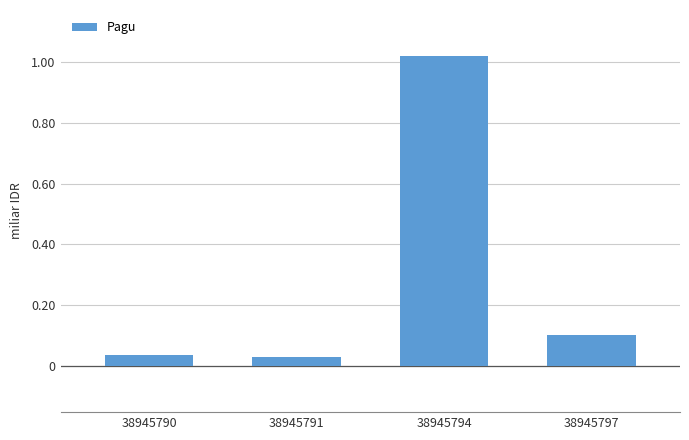

List the labels in order of value, largest first.

38945794, 38945797, 38945790, 38945791